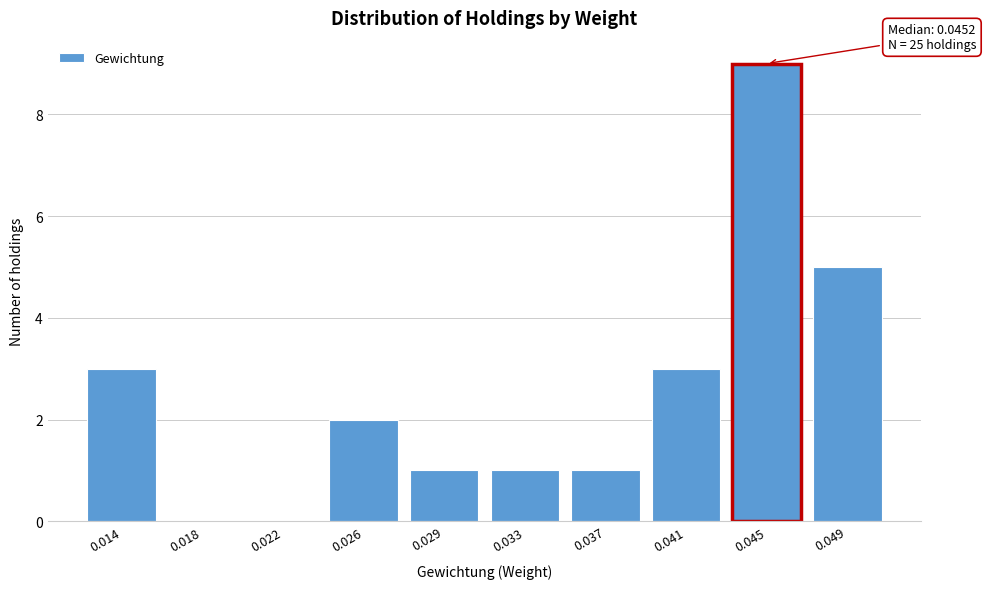

Reading right to left, list all the values displayed in this chart.

0.049=5	0.045=9	0.041=3	0.037=1	0.033=1	0.029=1	0.026=2	0.022=0	0.018=0	0.014=3